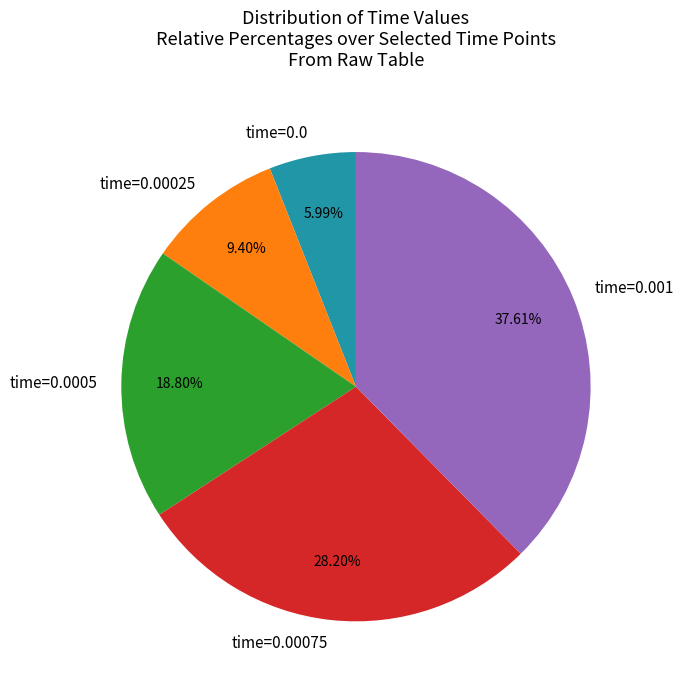

To the nearest percent, what portion does time=0.0005 represent?

19%